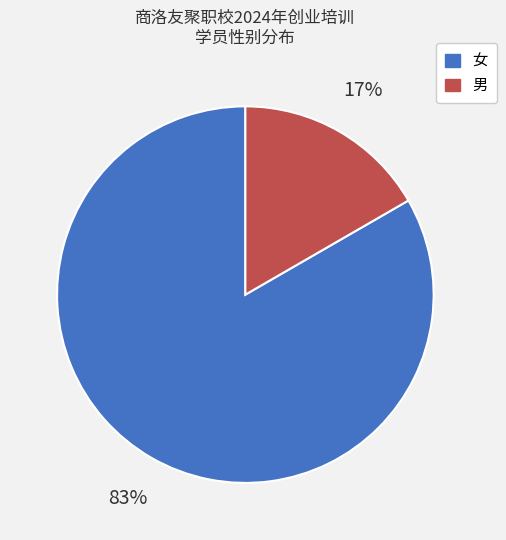

The 女 slice represents 83% of the pie. True or false?

True